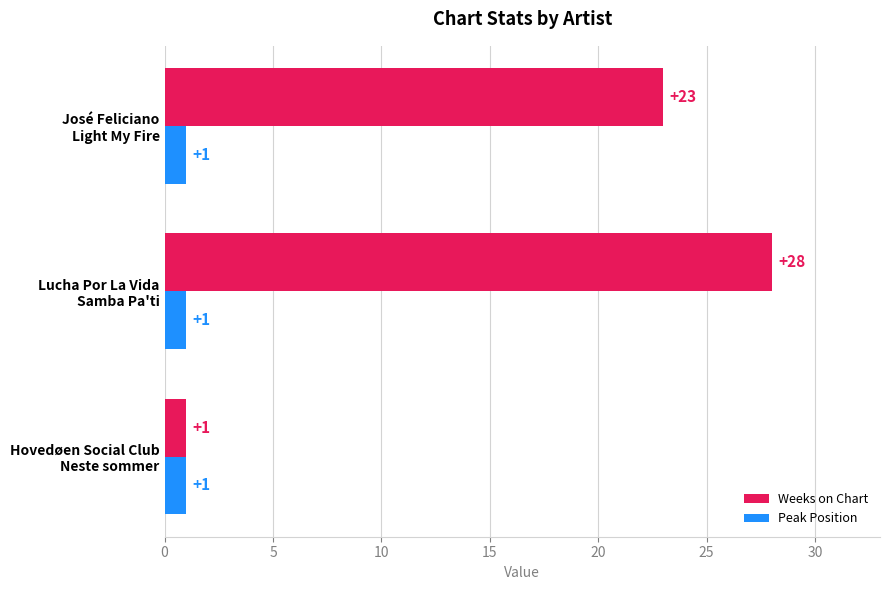

How many Weeks on Chart values are between 1 and 28?

3